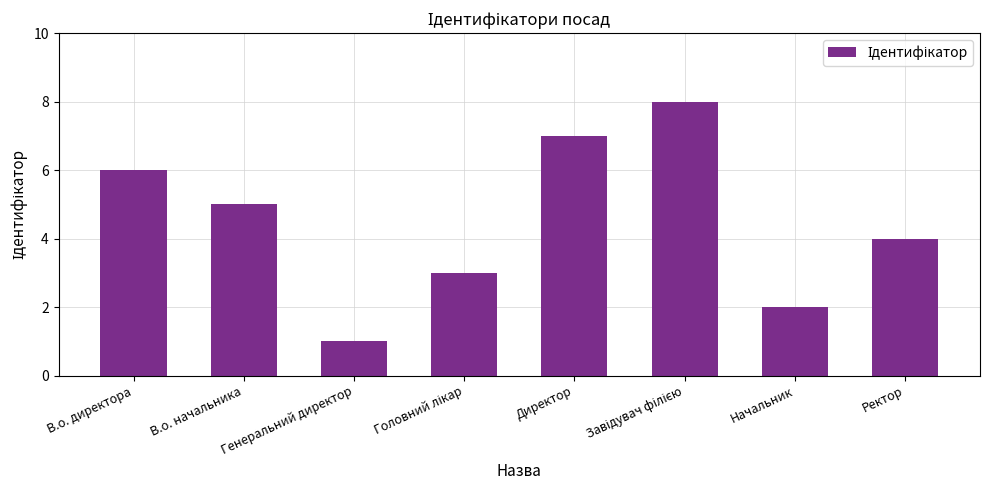

True or false: the data shows 7 at Ректор.

False